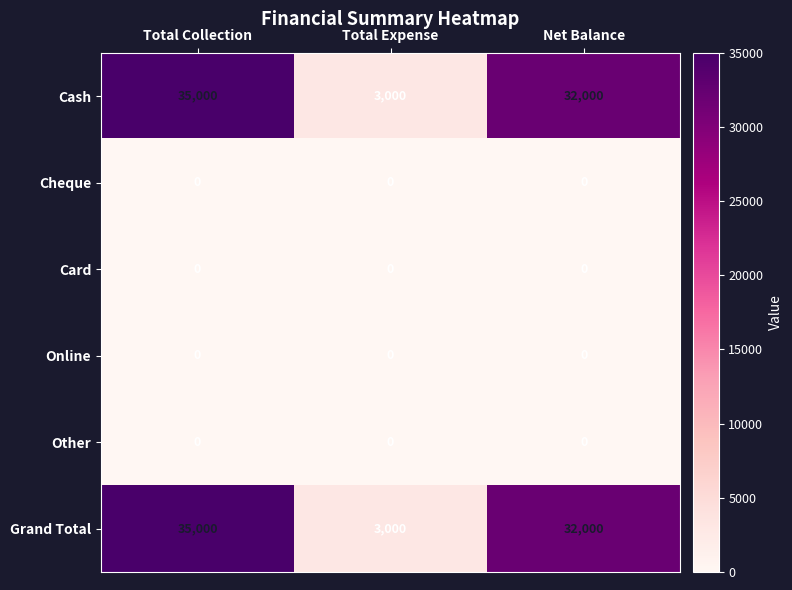

What is the difference between the highest and lowest values at Total Expense?

3000